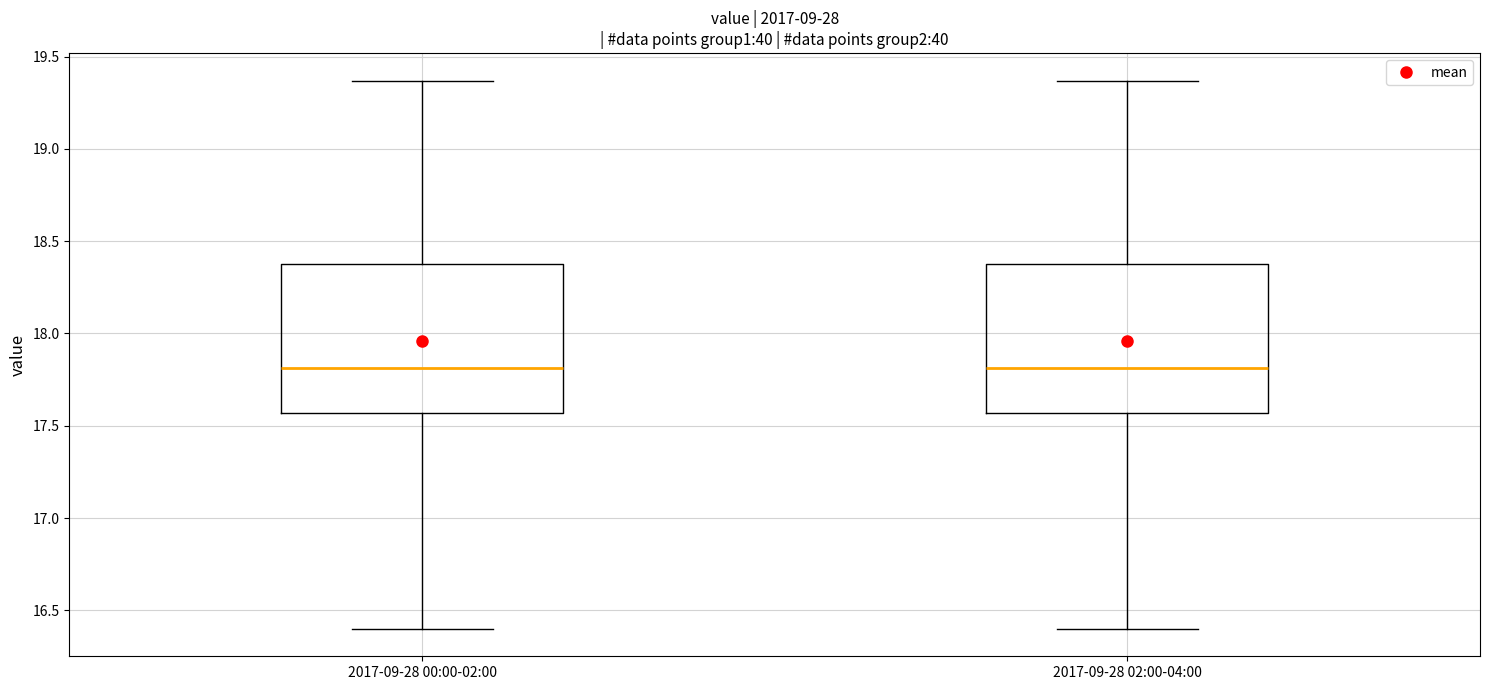

Reading left to right, transcribe this box plot: for each box, give where its median line is, the range the box spans, and where its two whiskers end, as read against the y-axis. The values are not printed on the chart, so give them approximately, as read against the axis.

2017-09-28 00:00-02:00: median 17.80, box 17.55 to 18.40, whiskers 16.40 to 19.35
2017-09-28 02:00-04:00: median 17.80, box 17.55 to 18.40, whiskers 16.40 to 19.35